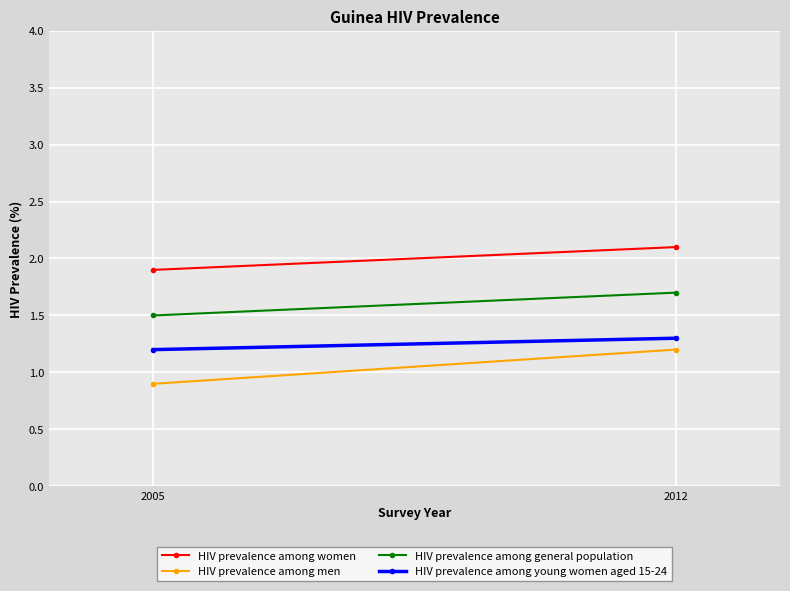

How many lines are shown in the chart?

4